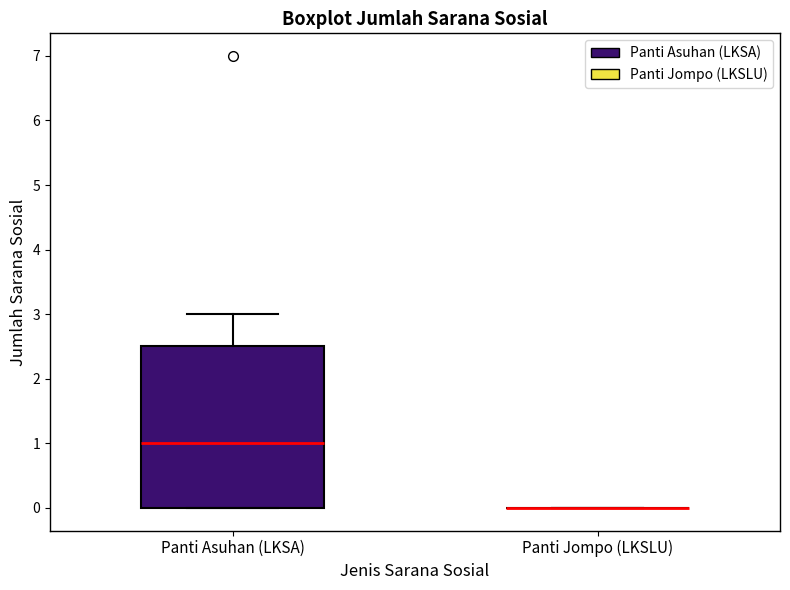

Where does the upper whisker of the box for Panti Asuhan (LKSA) end on the y-axis? The values are not printed on the chart, so give them approximately, as read against the axis.

3.0